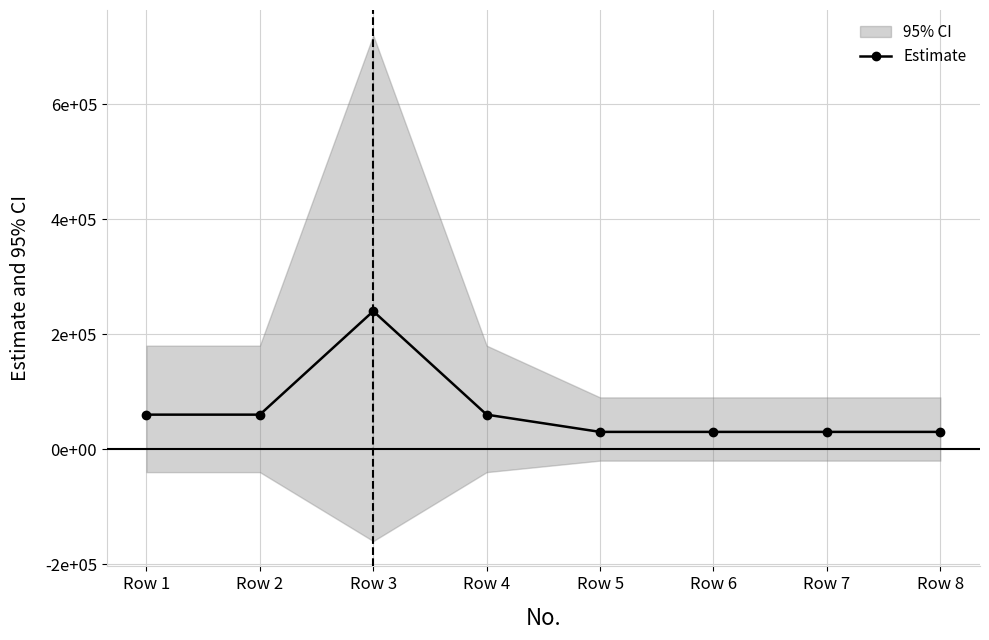

Reading left to right, transcribe all the data shown in this chart.

Row 1=60000	Row 2=60000	Row 3=240000	Row 4=60000	Row 5=30000	Row 6=30000	Row 7=30000	Row 8=30000